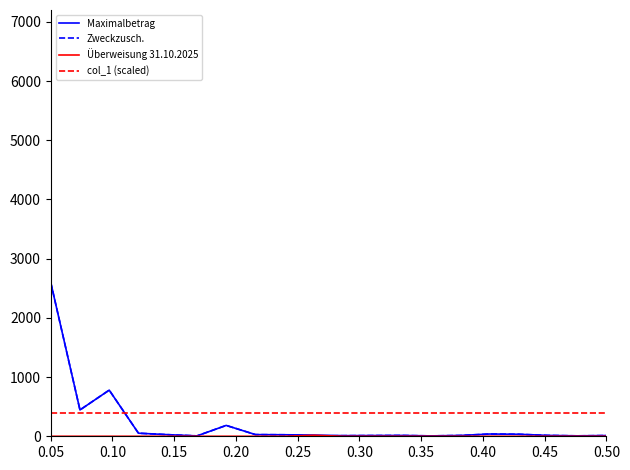

What is the minimum value for col_1 (scaled)?

400.0